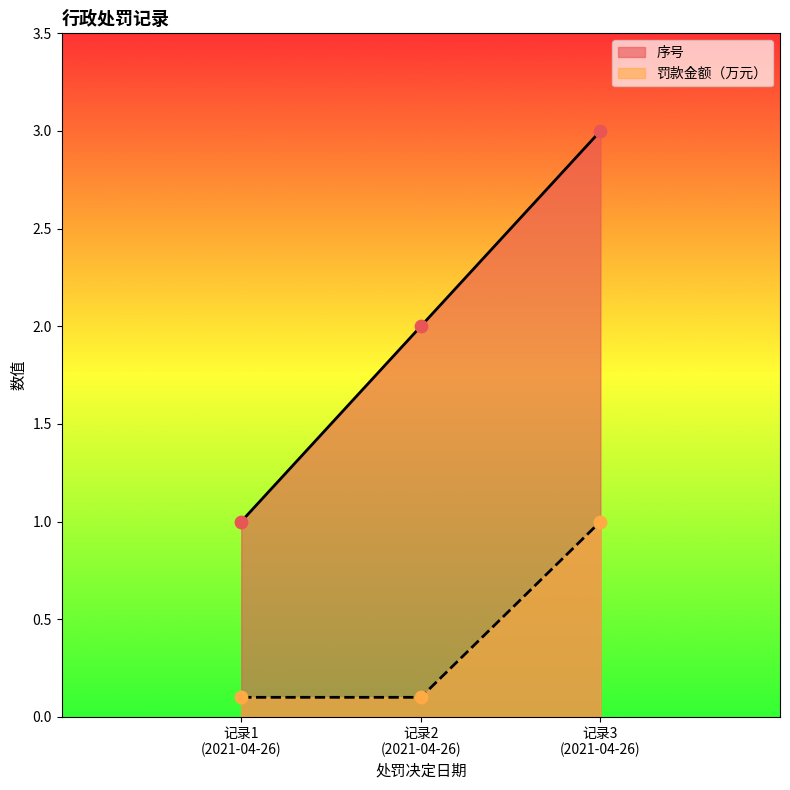

Which series has the largest total across all categories?

序号